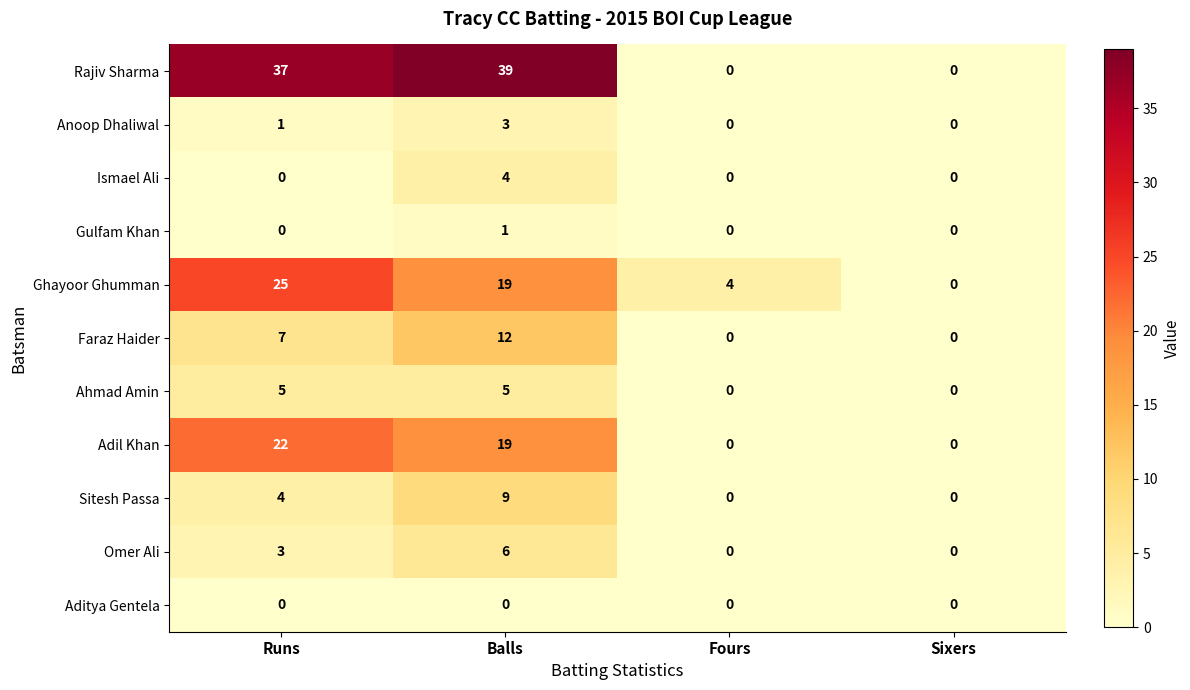

How many distinct data groups are displayed?

11